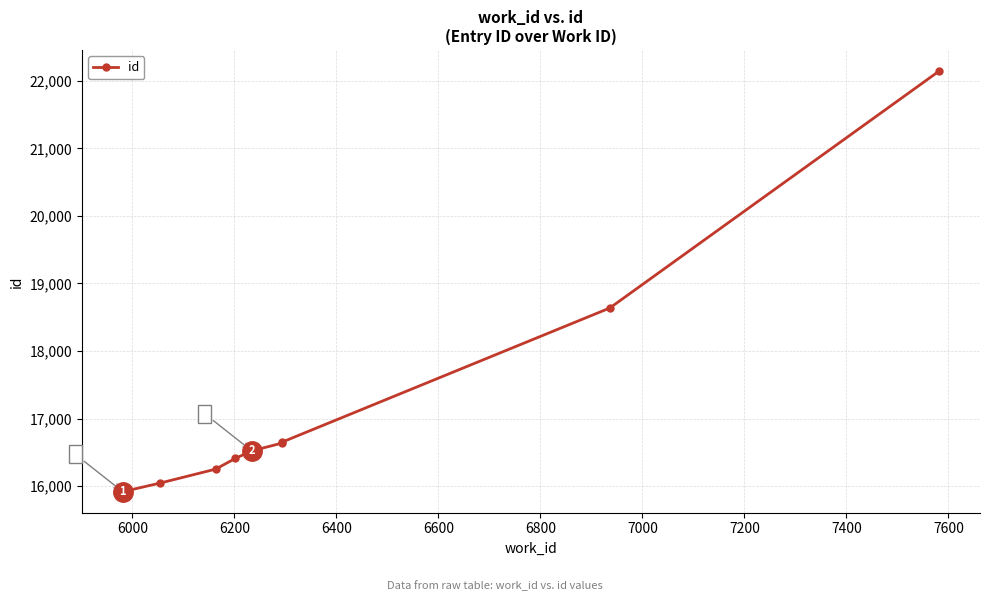

Count the number of values greater than 16524.

4